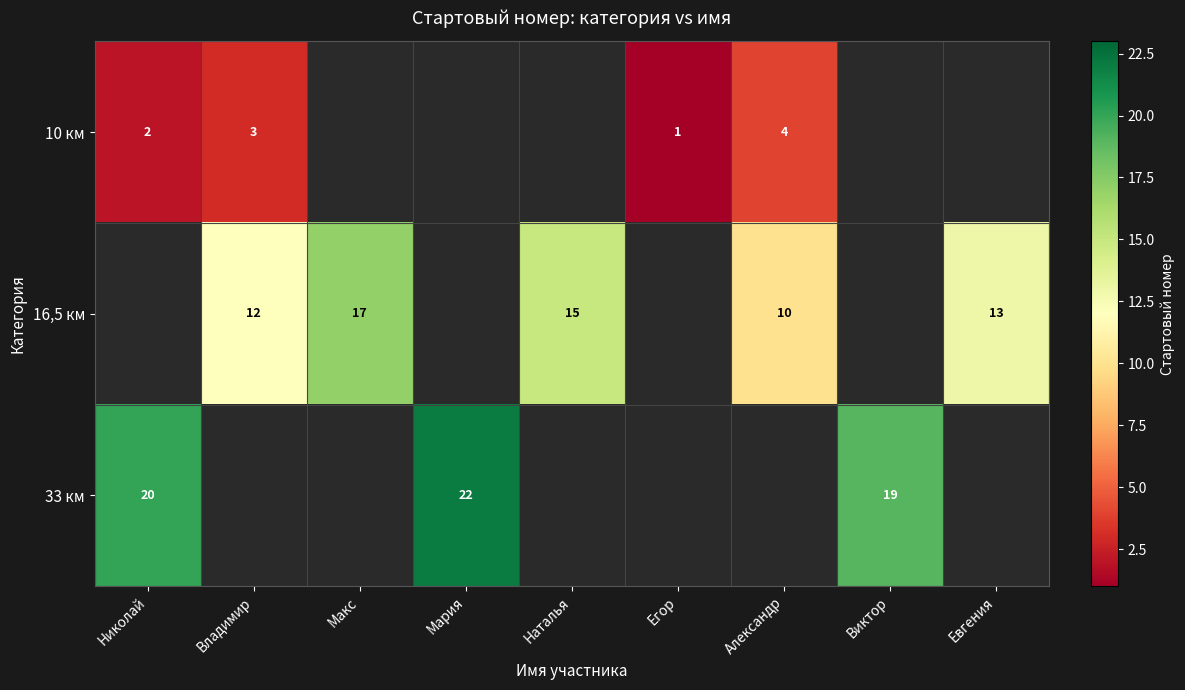

Which has a higher value, Николай or Владимир?

Владимир